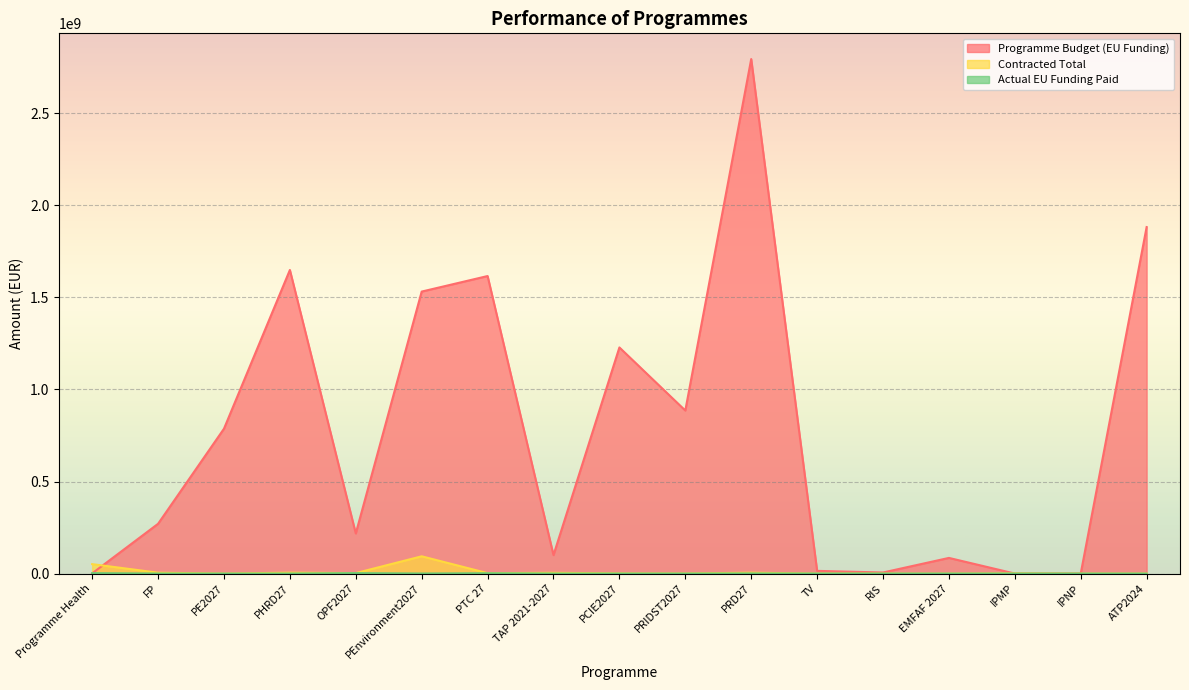

What is the average value of the Contracted Total series?

10057865.1